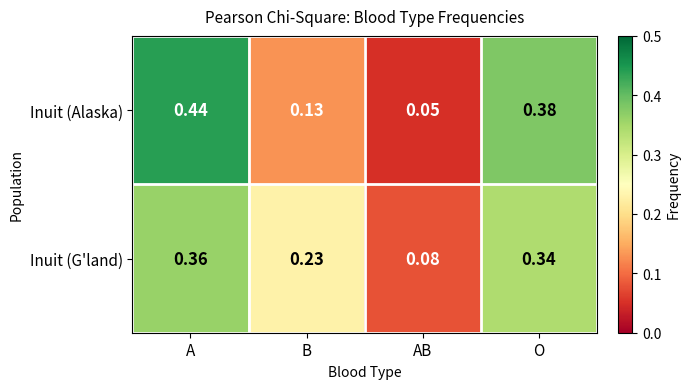

Which label corresponds to the largest value in the chart?

A